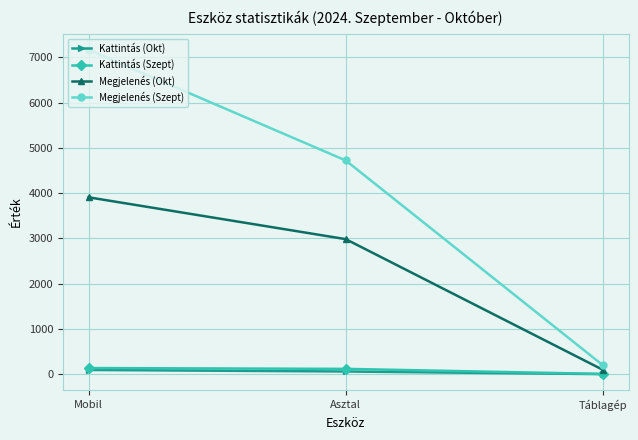

At how many categories does at least one series exceed 6949?

1